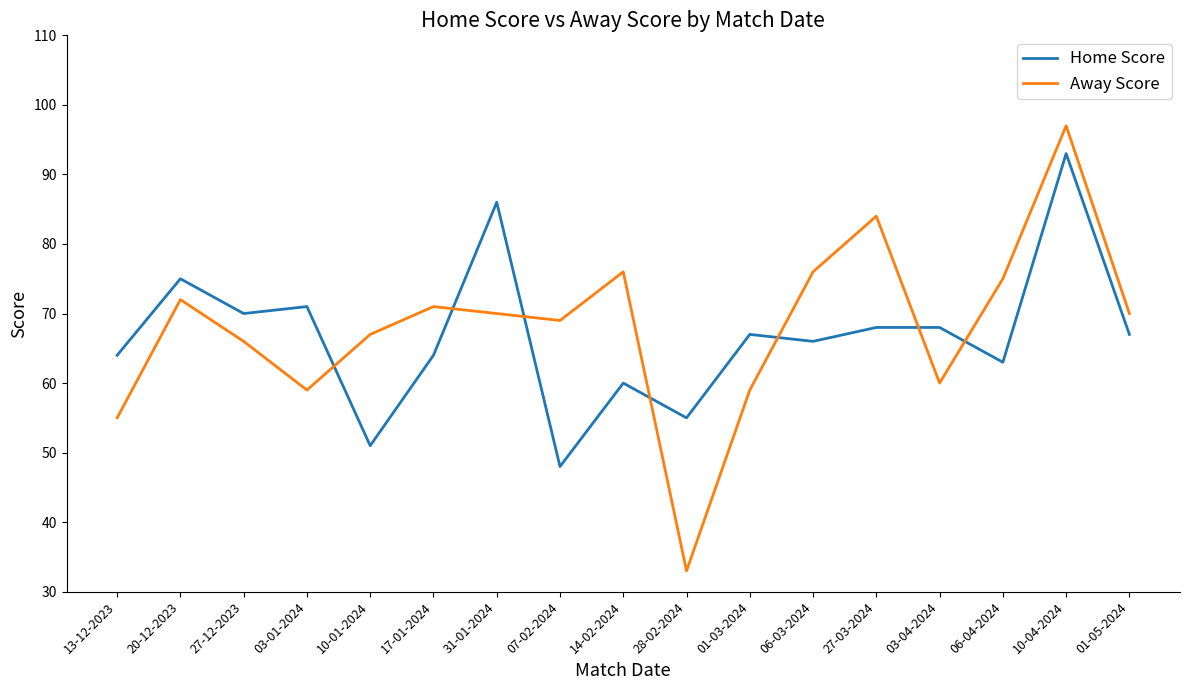

True or false: Home Score and Away Score cross at least once.

True